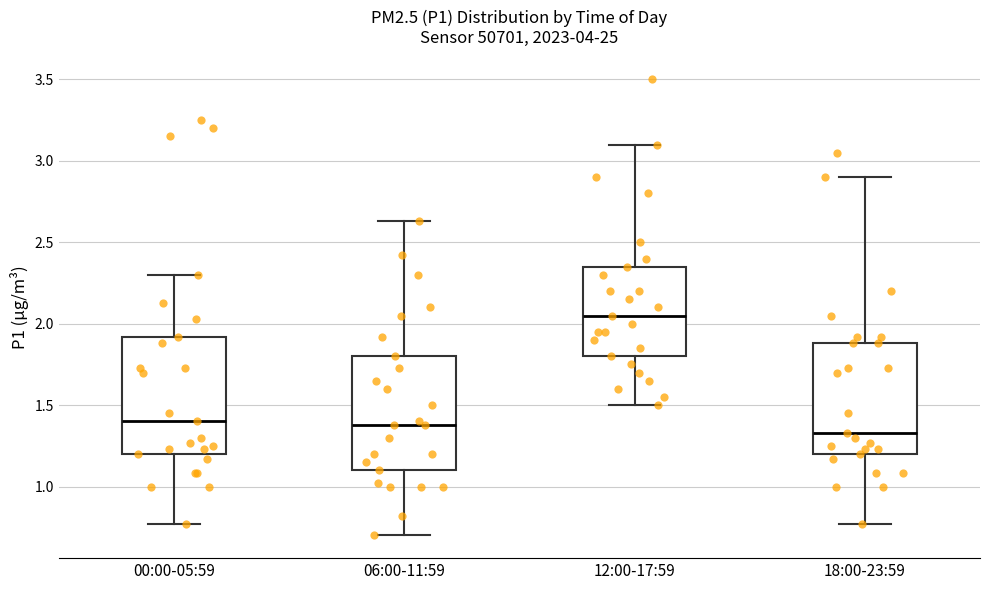

Reading left to right, transcribe this box plot: for each box, give where its median line is, the range the box spans, and where its two whiskers end, as read against the y-axis. The values are not printed on the chart, so give them approximately, as read against the axis.

00:00-05:59: median 1.40, box 1.20 to 1.90, whiskers 0.75 to 2.30
06:00-11:59: median 1.40, box 1.10 to 1.80, whiskers 0.70 to 2.65
12:00-17:59: median 2.05, box 1.80 to 2.35, whiskers 1.50 to 3.10
18:00-23:59: median 1.35, box 1.20 to 1.90, whiskers 0.75 to 2.90